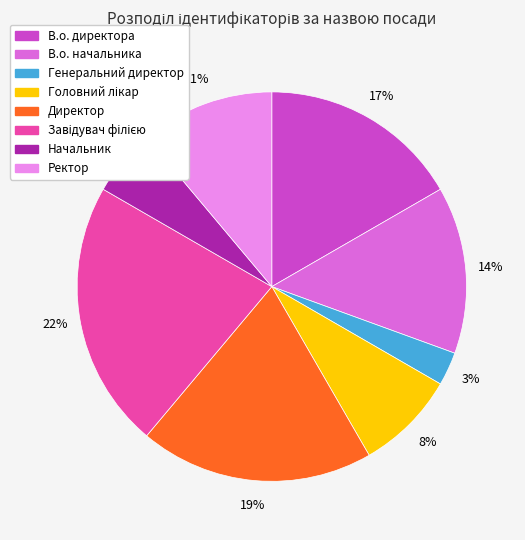

How many segments does this pie chart have?

8